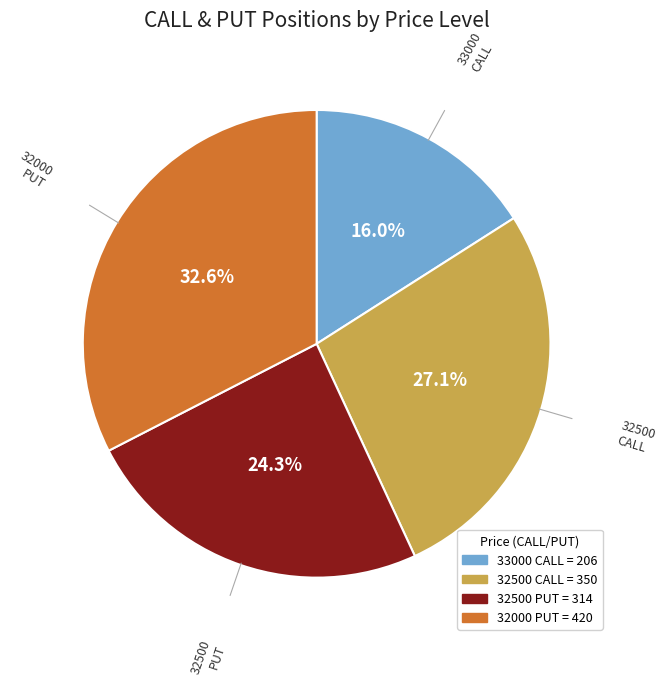

Is there any slice that represents more than half of the pie?

No